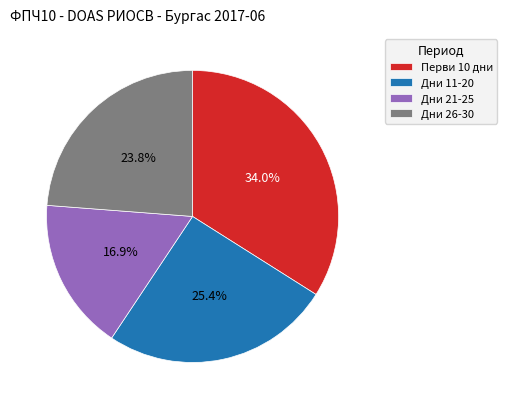

What is the ratio of the value at Перви 10 дни to the value at Дни 11-20?

1.3